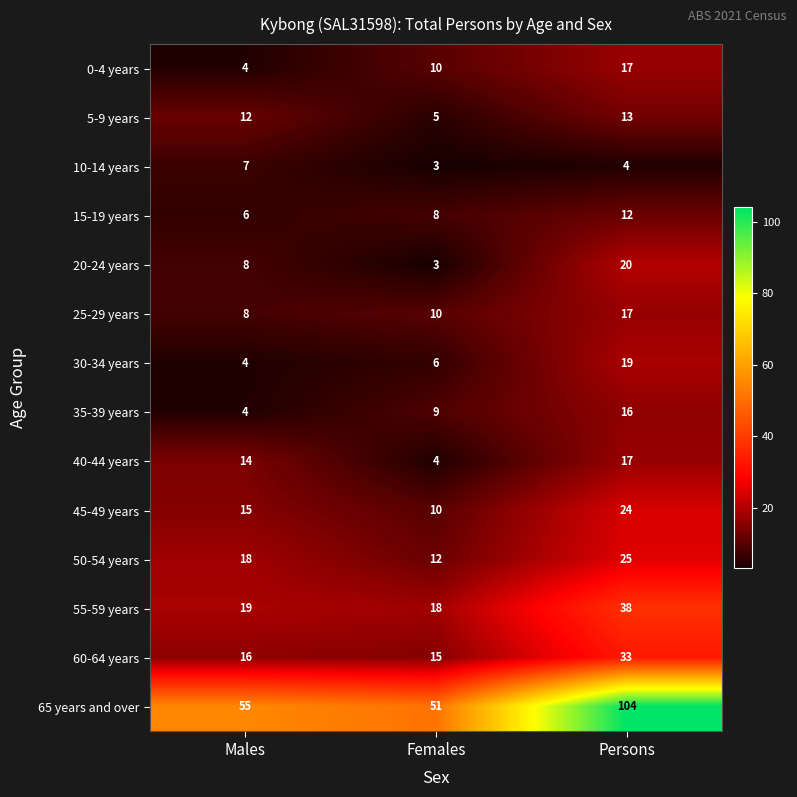

At how many categories does at least one series exceed 76?

1